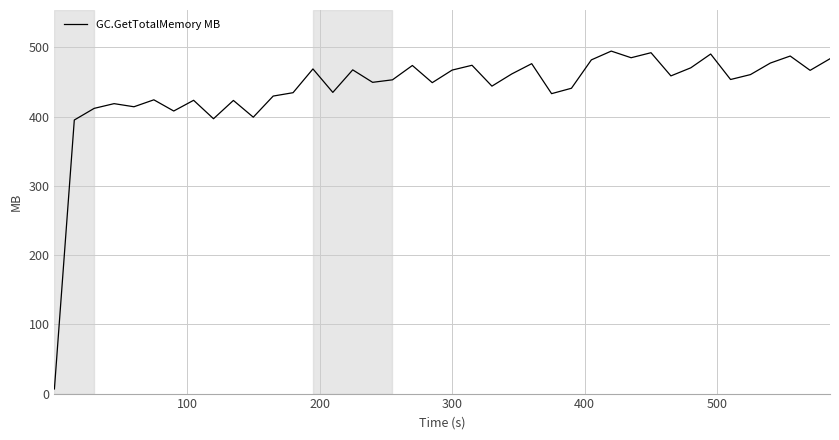

What is the difference between the maximum and minimum values?

487.9